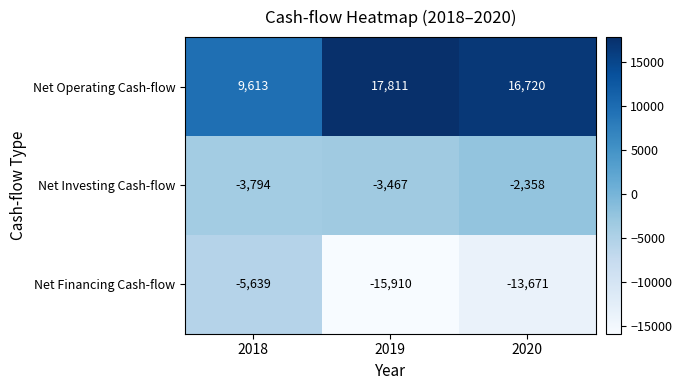

What is the smallest value displayed?

-15910